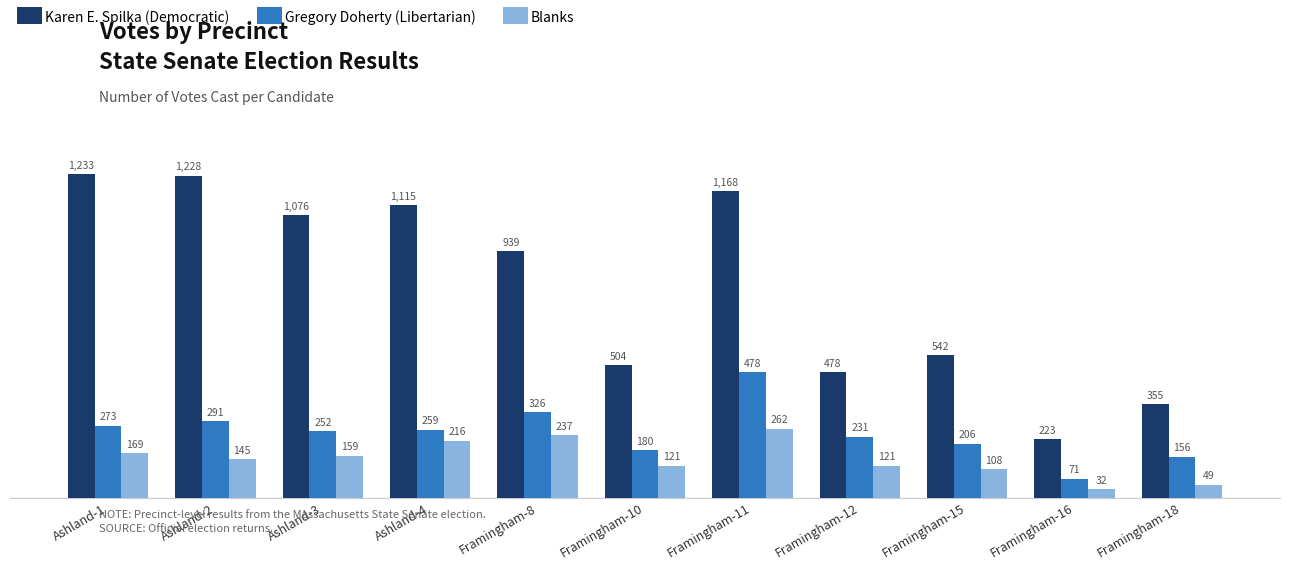

List the labels in order of Karen E. Spilka (Democratic) value, smallest first.

Framingham-16, Framingham-18, Framingham-12, Framingham-10, Framingham-15, Framingham-8, Ashland-3, Ashland-4, Framingham-11, Ashland-2, Ashland-1